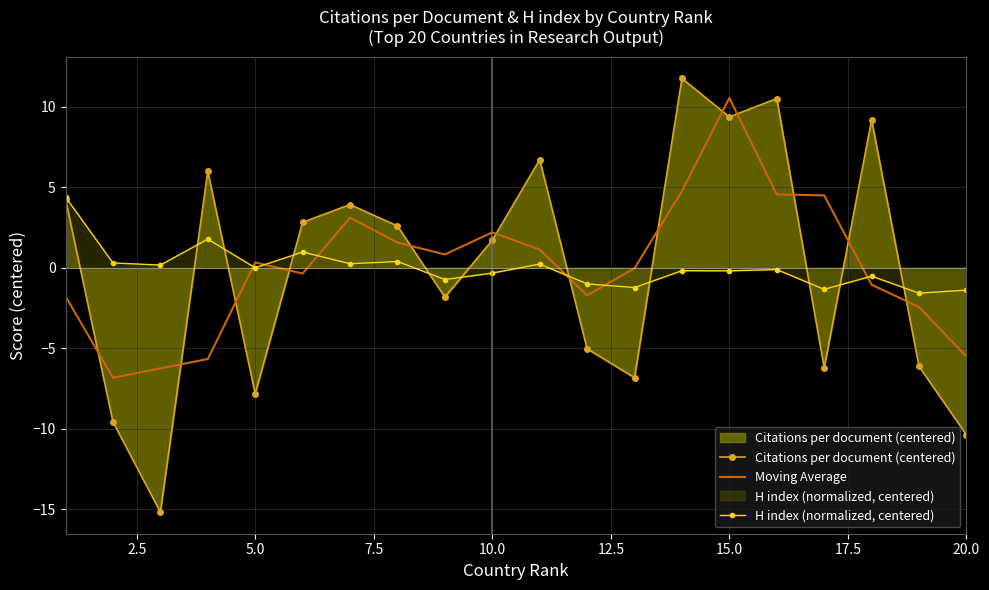

What are all the series names shown in the legend?

Citations per document (centered), Moving Average, H index (normalized, centered)